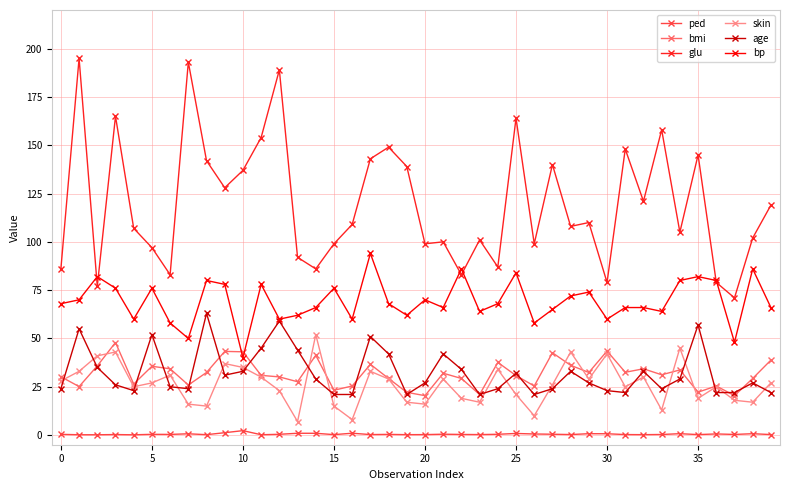

What is the highest value of the glu series?

195.0